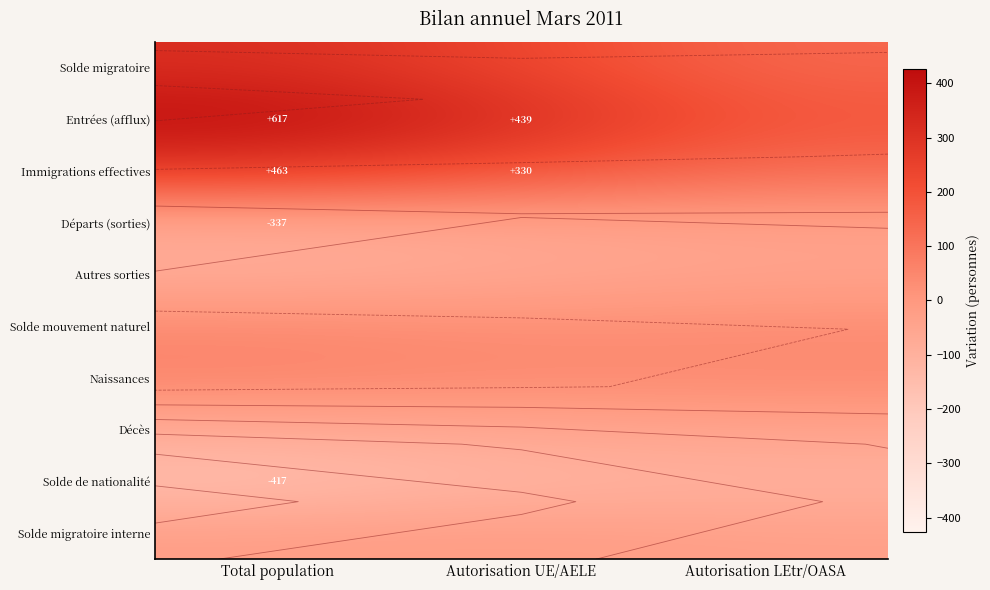

Which series has the largest range (max minus min)?

Entrées (afflux)